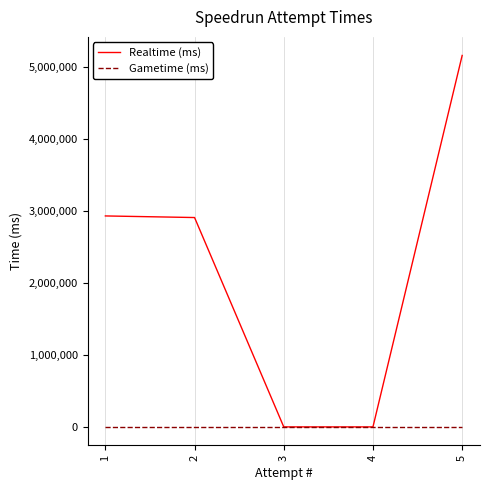

How many lines are shown in the chart?

2